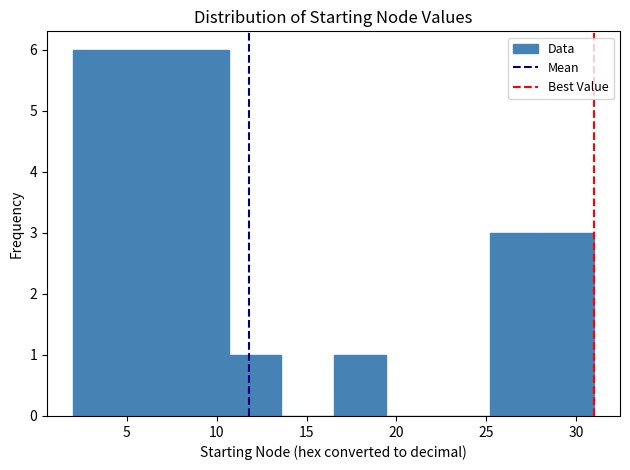

Reading left to right, transcribe this chart: for each bar, give the range it covers on the x-axis and its height. Neither the bar edges nor the heights are printed on the chart, so give them approximately, as read against the axes.

2.0 to 4.9: 6
4.9 to 7.8: 6
7.8 to 10.7: 6
10.7 to 13.6: 1
13.6 to 16.5: 0
16.5 to 19.4: 1
19.4 to 22.3: 0
22.3 to 25.2: 0
25.2 to 28.1: 3
28.1 to 31.0: 3